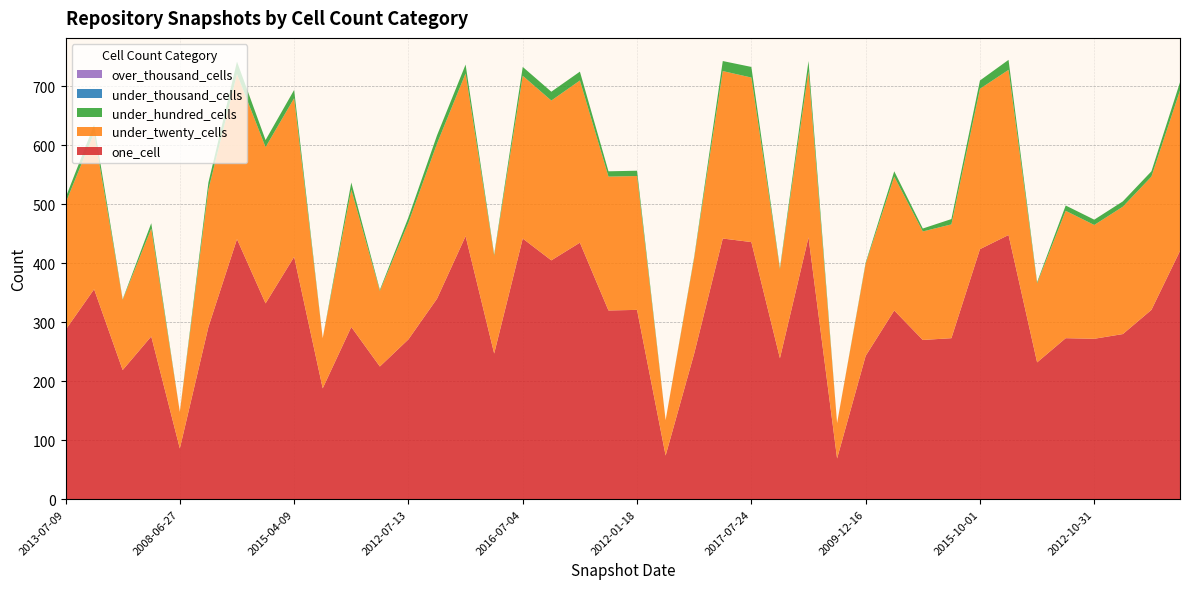

Reading left to right, transcribe all the data shown in this chart.

one_cell: 2013-07-09=287	2015-01-19=356	2008-12-17=219	2011-02-21=276	2008-06-27=86	2013-12-20=292	2017-12-22=441	2014-03-28=332	2015-04-09=411	2008-10-10=188	2013-09-10=292	2009-04-06=225	2012-07-13=271	2014-09-08=340	2016-10-07=446	2010-07-26=247	2016-07-04=442	2016-01-04=405	2016-04-05=435	2011-06-10=320	2012-01-18=321	2008-04-01=74	2010-04-01=247	2017-10-12=442	2017-07-24=436	2009-09-25=239	2017-04-12=444	2007-12-19=69	2009-12-16=243	2011-09-05=320	2010-11-17=270	2012-12-11=273	2015-10-01=424	2016-12-27=448	2009-06-17=232	2013-02-20=273	2012-10-31=272	2013-05-21=280	2012-03-26=321	2015-07-03=421
under_twenty_cells: 2013-07-09=215	2015-01-19=265	2008-12-17=119	2011-02-21=183	2008-06-27=62	2013-12-20=233	2017-12-22=280	2014-03-28=265	2015-04-09=269	2008-10-10=85	2013-09-10=233	2009-04-06=128	2012-07-13=198	2014-09-08=263	2016-10-07=276	2010-07-26=166	2016-07-04=276	2016-01-04=271	2016-04-05=275	2011-06-10=227	2012-01-18=227	2008-04-01=60	2010-04-01=162	2017-10-12=284	2017-07-24=279	2009-09-25=151	2017-04-12=282	2007-12-19=60	2009-12-16=156	2011-09-05=227	2010-11-17=184	2012-12-11=193	2015-10-01=272	2016-12-27=280	2009-06-17=134	2013-02-20=216	2012-10-31=193	2013-05-21=216	2012-03-26=226	2015-07-03=272
under_hundred_cells: 2013-07-09=9	2015-01-19=14	2008-12-17=1	2011-02-21=9	2008-06-27=0	2013-12-20=12	2017-12-22=21	2014-03-28=12	2015-04-09=14	2008-10-10=0	2013-09-10=12	2009-04-06=2	2012-07-13=9	2014-09-08=14	2016-10-07=15	2010-07-26=2	2016-07-04=15	2016-01-04=15	2016-04-05=15	2011-06-10=9	2012-01-18=9	2008-04-01=0	2010-04-01=2	2017-10-12=17	2017-07-24=18	2009-09-25=2	2017-04-12=17	2007-12-19=0	2009-12-16=2	2011-09-05=9	2010-11-17=5	2012-12-11=9	2015-10-01=14	2016-12-27=17	2009-06-17=2	2013-02-20=9	2012-10-31=9	2013-05-21=9	2012-03-26=9	2015-07-03=14
under_thousand_cells: 2013-07-09=0	2015-01-19=0	2008-12-17=0	2011-02-21=0	2008-06-27=0	2013-12-20=0	2017-12-22=0	2014-03-28=0	2015-04-09=0	2008-10-10=0	2013-09-10=0	2009-04-06=0	2012-07-13=0	2014-09-08=0	2016-10-07=0	2010-07-26=0	2016-07-04=0	2016-01-04=0	2016-04-05=0	2011-06-10=0	2012-01-18=0	2008-04-01=0	2010-04-01=0	2017-10-12=0	2017-07-24=0	2009-09-25=0	2017-04-12=0	2007-12-19=0	2009-12-16=0	2011-09-05=0	2010-11-17=0	2012-12-11=0	2015-10-01=0	2016-12-27=0	2009-06-17=0	2013-02-20=0	2012-10-31=0	2013-05-21=0	2012-03-26=0	2015-07-03=0
over_thousand_cells: 2013-07-09=0	2015-01-19=0	2008-12-17=0	2011-02-21=0	2008-06-27=0	2013-12-20=0	2017-12-22=0	2014-03-28=0	2015-04-09=0	2008-10-10=0	2013-09-10=0	2009-04-06=0	2012-07-13=0	2014-09-08=0	2016-10-07=0	2010-07-26=0	2016-07-04=0	2016-01-04=0	2016-04-05=0	2011-06-10=0	2012-01-18=0	2008-04-01=0	2010-04-01=0	2017-10-12=0	2017-07-24=0	2009-09-25=0	2017-04-12=0	2007-12-19=0	2009-12-16=0	2011-09-05=0	2010-11-17=0	2012-12-11=0	2015-10-01=0	2016-12-27=0	2009-06-17=0	2013-02-20=0	2012-10-31=0	2013-05-21=0	2012-03-26=0	2015-07-03=0